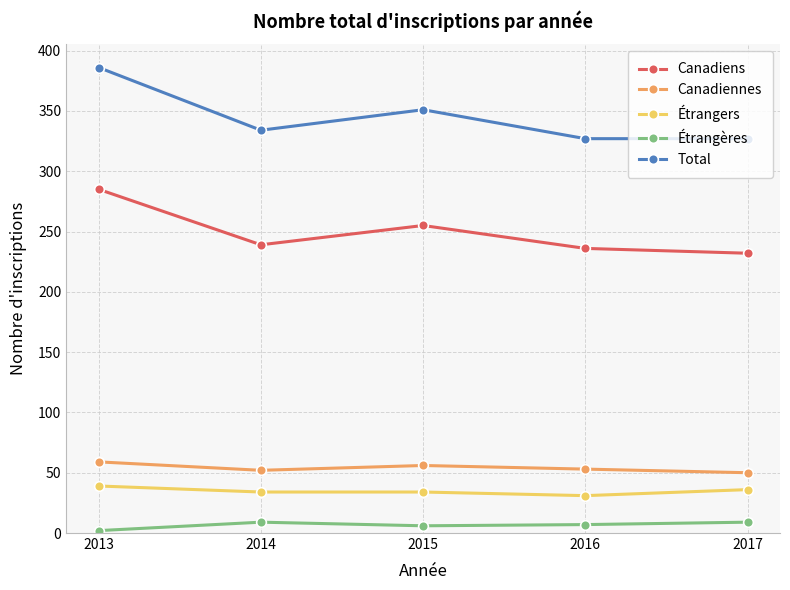

Rank the series by their maximum value, from lowest to highest.

Étrangères, Étrangers, Canadiennes, Canadiens, Total